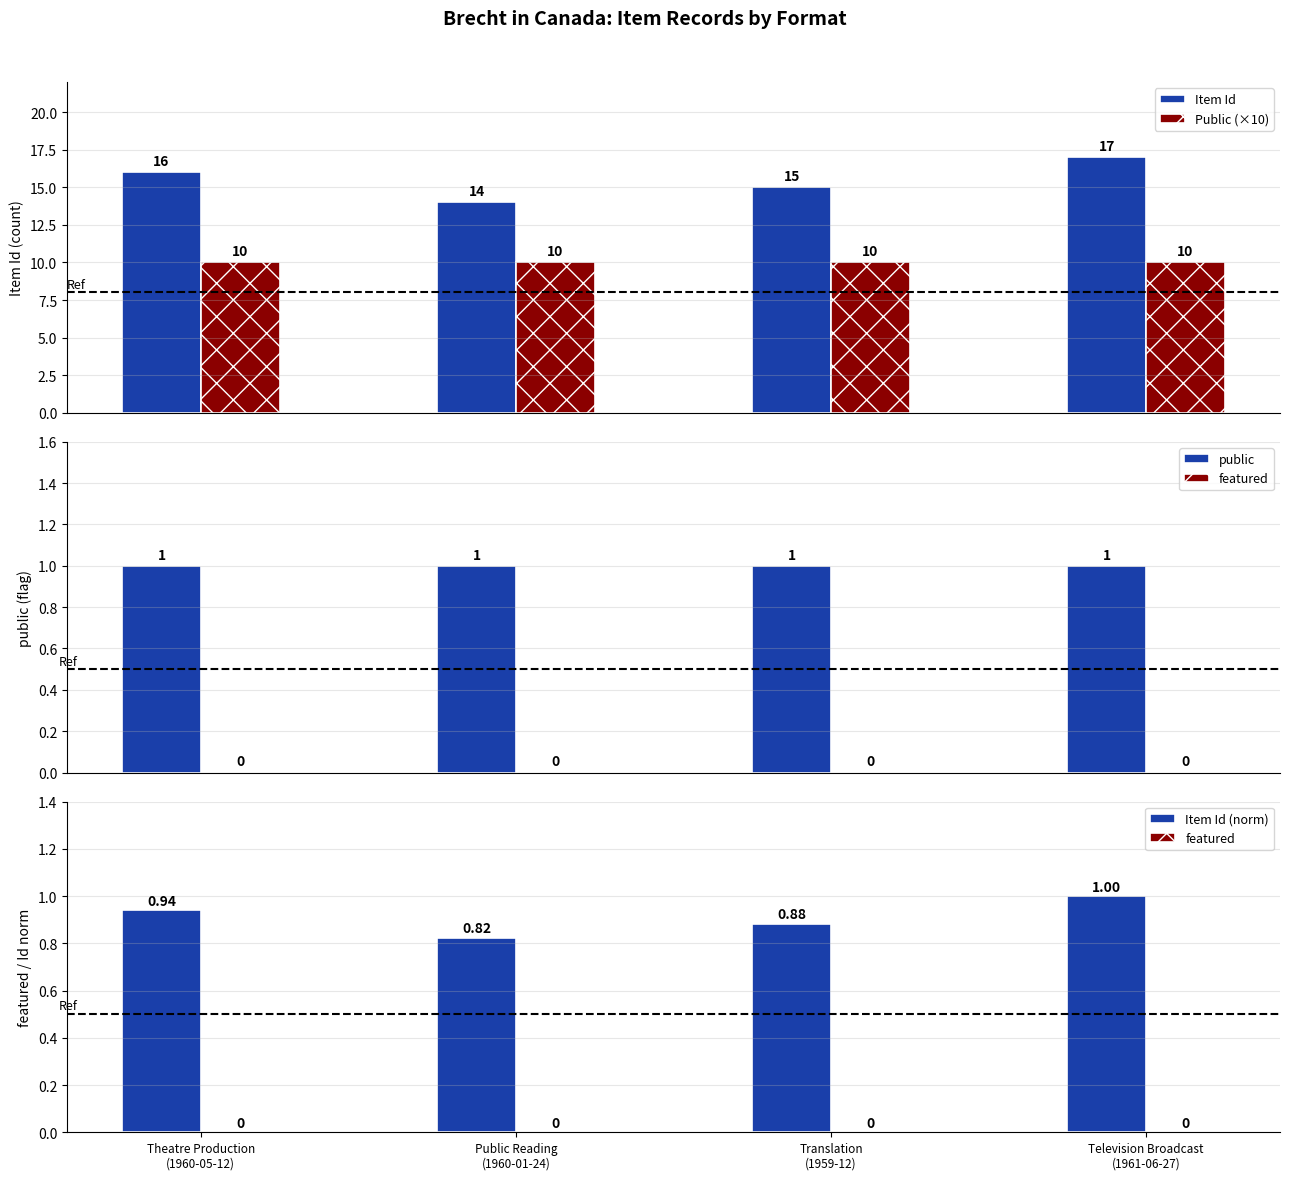

At Theatre Production
(1960-05-12), list the series in order from largest to smallest.

Item Id, Public (×10), public, Item Id (norm), featured